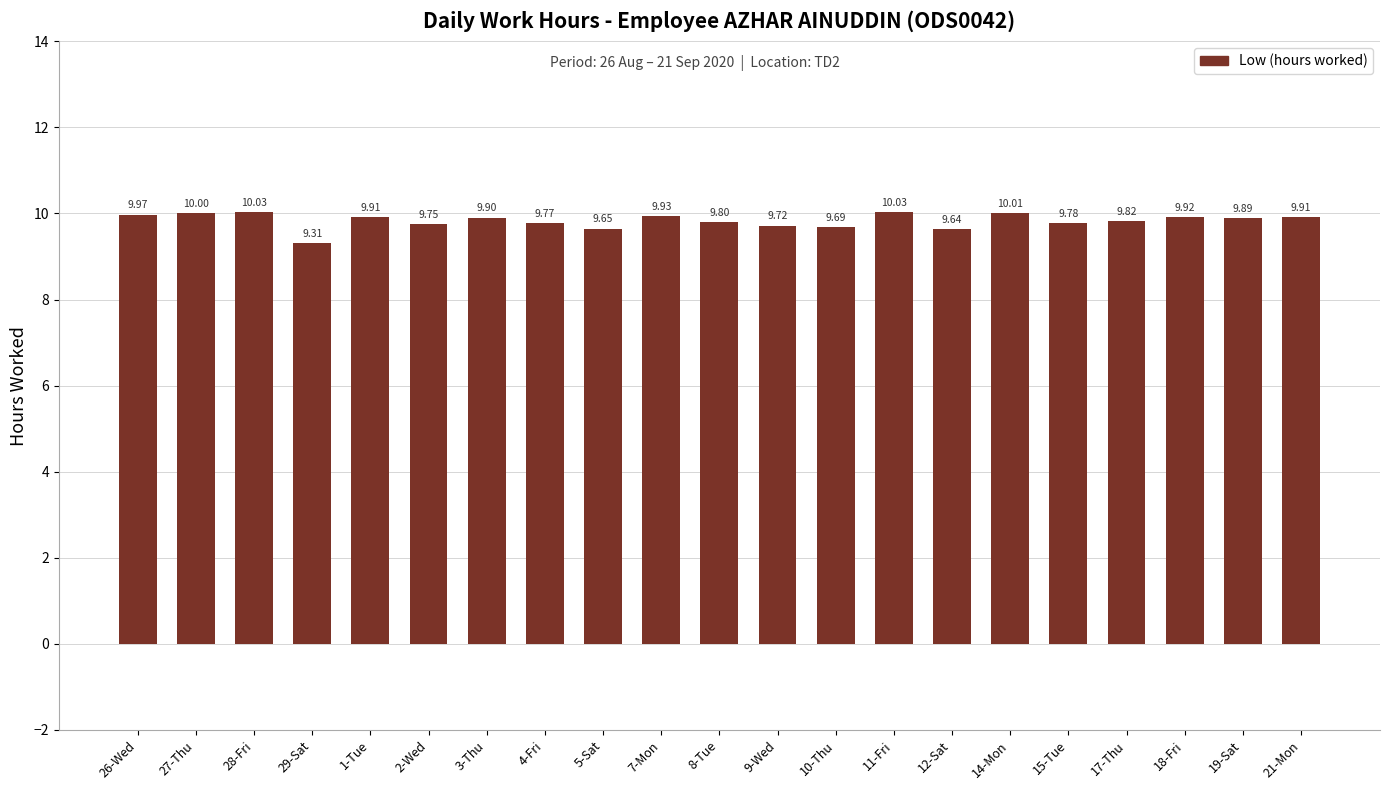

Which has a higher value, 9-Wed or 19-Sat?

19-Sat